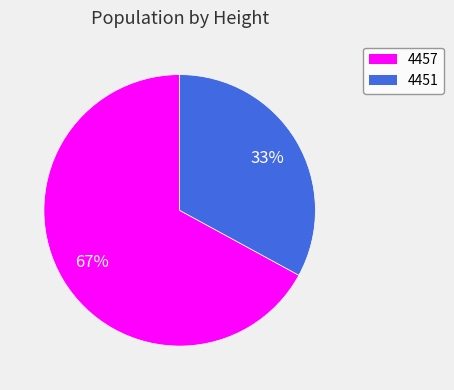

Which slice is the largest?

4457